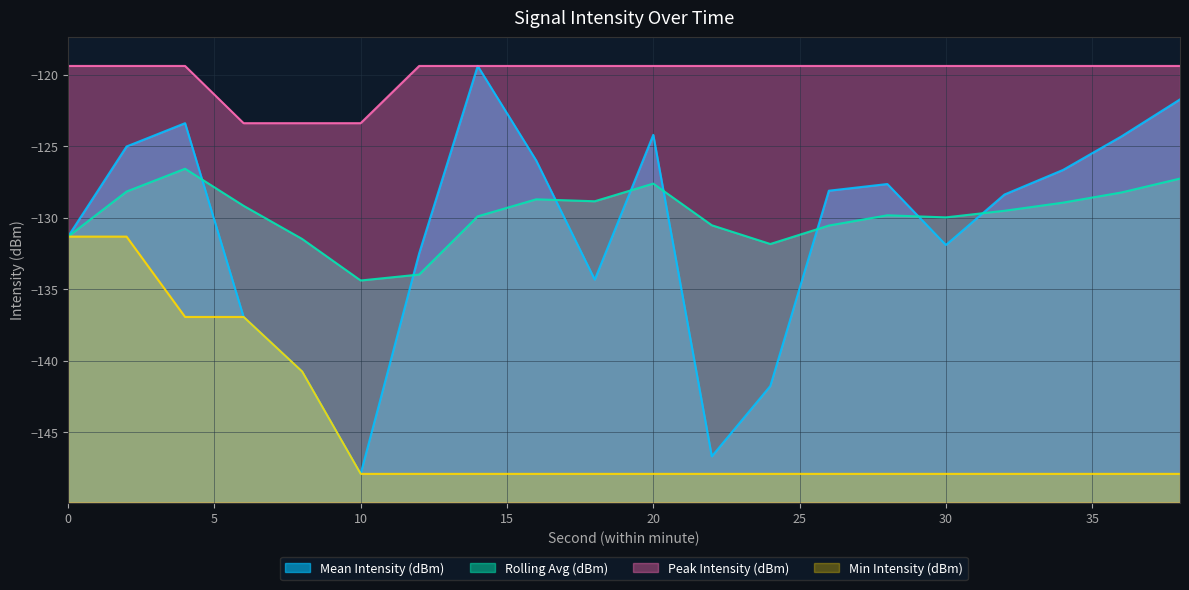

Which series has the largest total across all categories?

Peak Intensity (dBm)